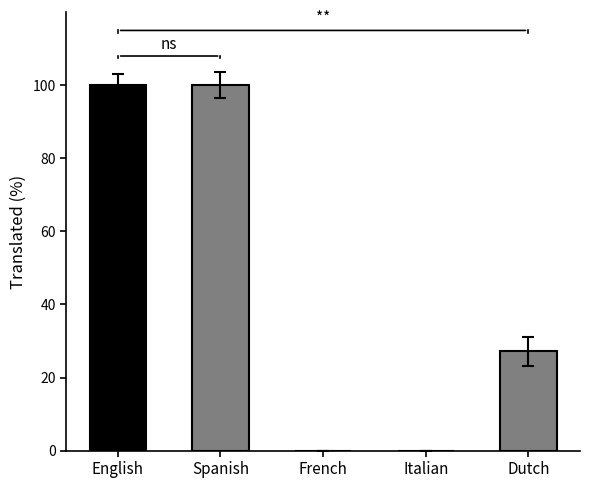

What is the label of the 1st bar from the left?

English